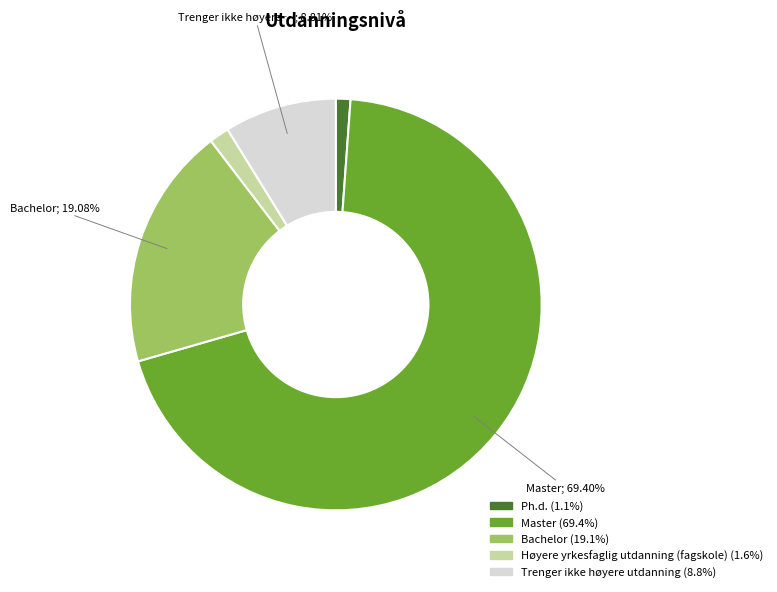

To the nearest percent, what is the combined percentage of Ph.d. and Trenger ikke høyere utdanning?

10%